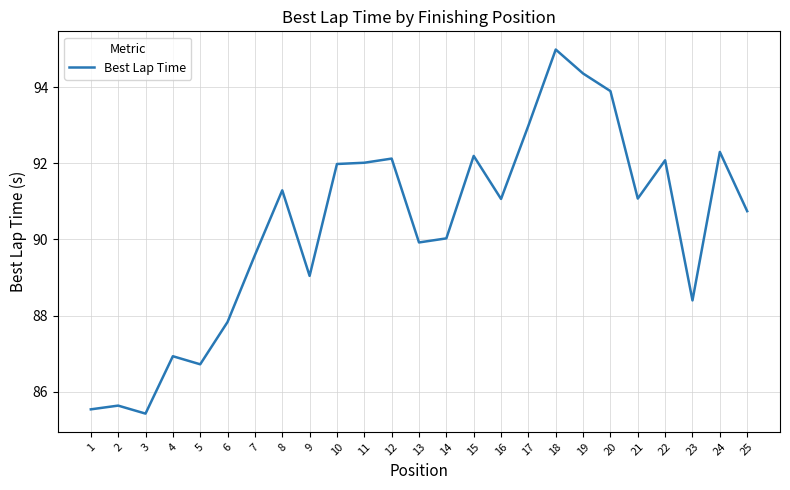

What is the approximate value at 1?

85.5